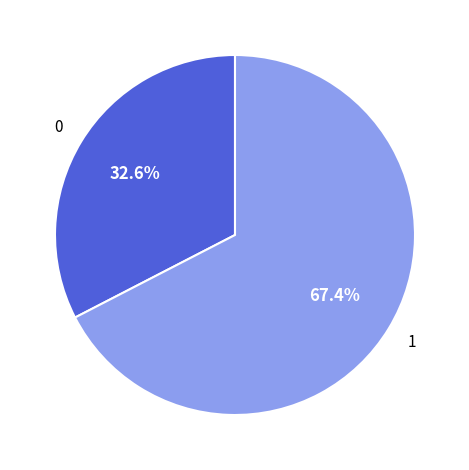

Is there a majority slice in this chart?

Yes